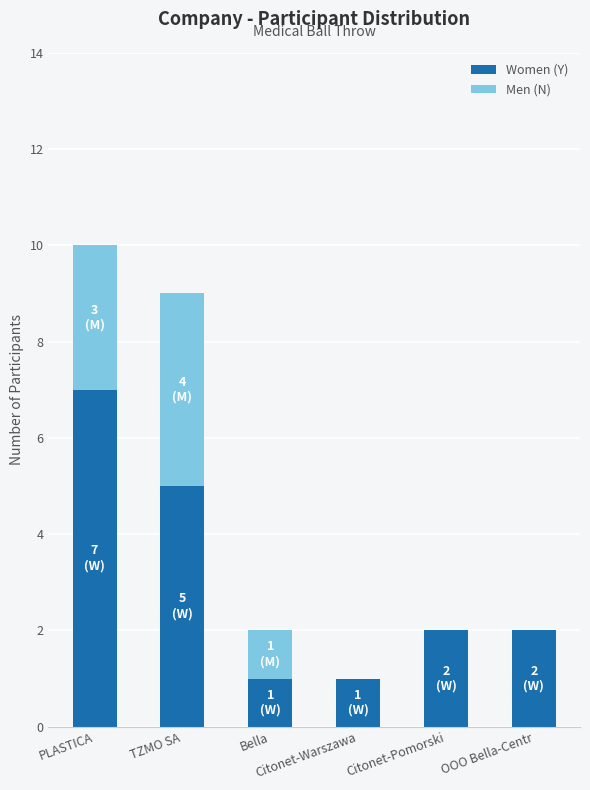

What is the maximum value for Women (Y)?

7